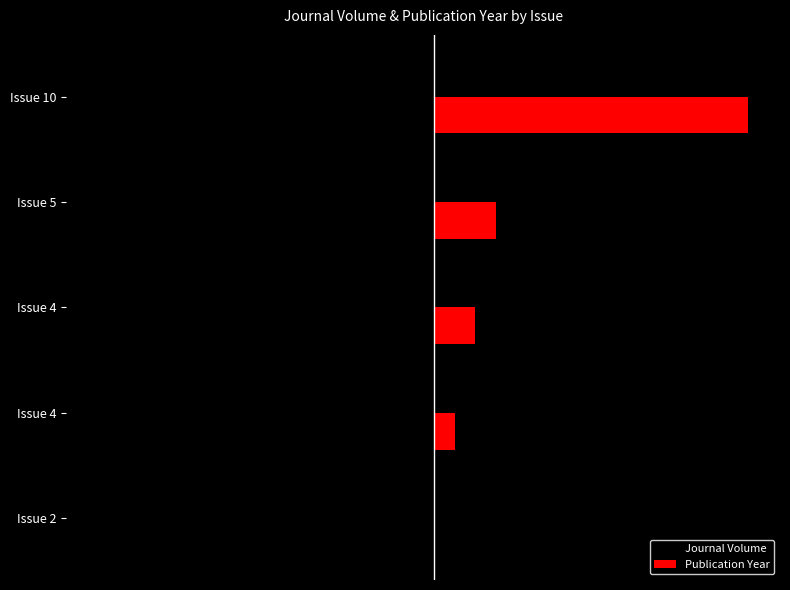

What are all the series names shown in the legend?

Journal Volume, Publication Year